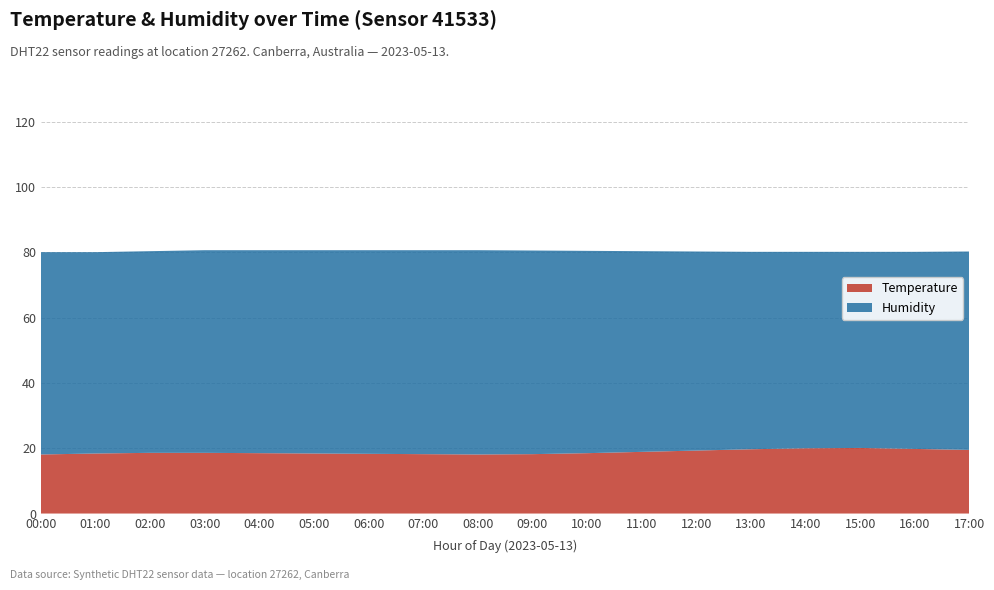

Reading right to left, list all the values displayed in this chart.

Temperature: 17:00=19.5	16:00=19.8	15:00=20.1	14:00=20.0	13:00=19.7	12:00=19.3	11:00=18.9	10:00=18.5	09:00=18.2	08:00=18.1	07:00=18.2	06:00=18.3	05:00=18.4	04:00=18.5	03:00=18.6	02:00=18.6	01:00=18.4	00:00=18.1
Humidity: 17:00=60.8	16:00=60.4	15:00=60.1	14:00=60.2	13:00=60.5	12:00=61.0	11:00=61.5	10:00=62.0	09:00=62.4	08:00=62.6	07:00=62.5	06:00=62.4	05:00=62.3	04:00=62.2	03:00=62.1	02:00=61.8	01:00=61.7	00:00=62.0